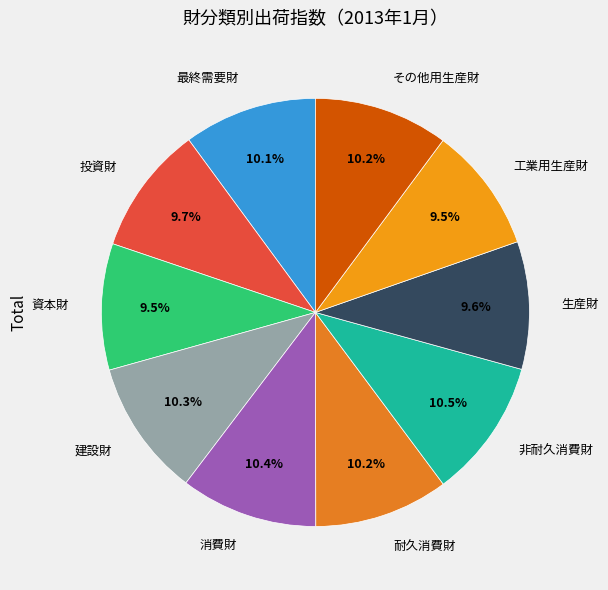

Which has a higher value, 非耐久消費財 or 工業用生産財?

非耐久消費財